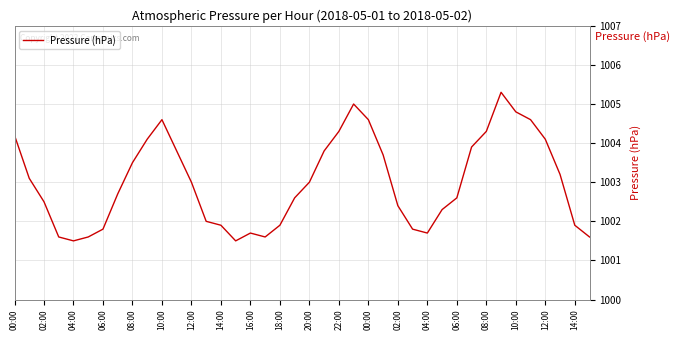

What is the difference between the maximum and minimum values?

3.8